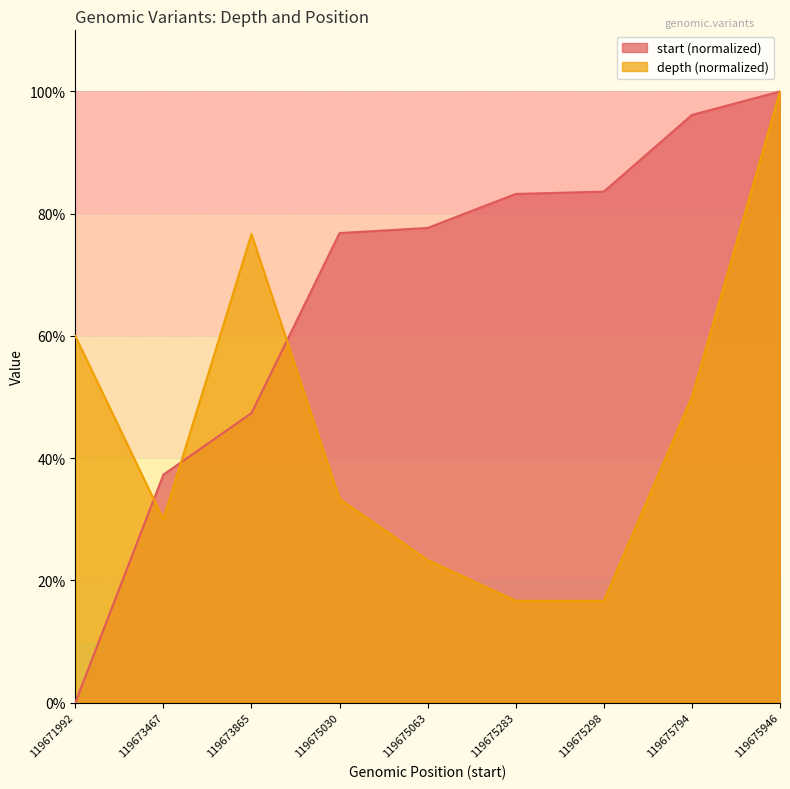

List the labels in order of depth value, smallest first.

119675283, 119675298, 119675063, 119673467, 119675030, 119675794, 119671992, 119673865, 119675946